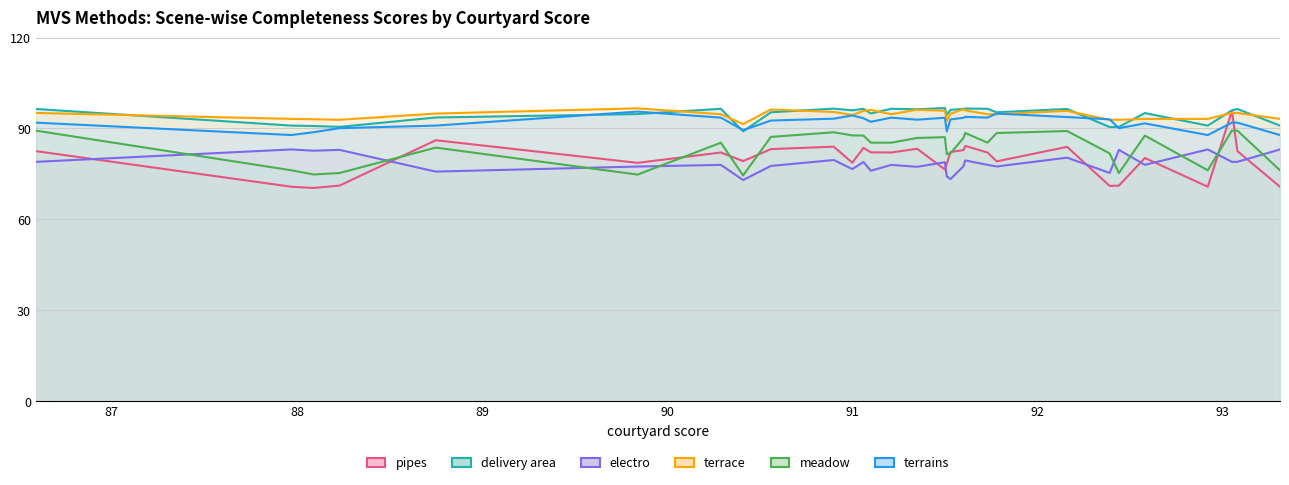

What is the sum of the delivery area values at 92.16 and 88.23?

187.0